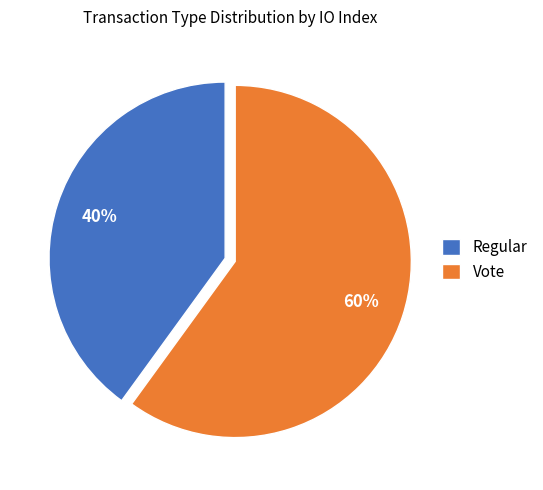

To the nearest percent, what is the difference between the largest and smallest slice percentages?

20%